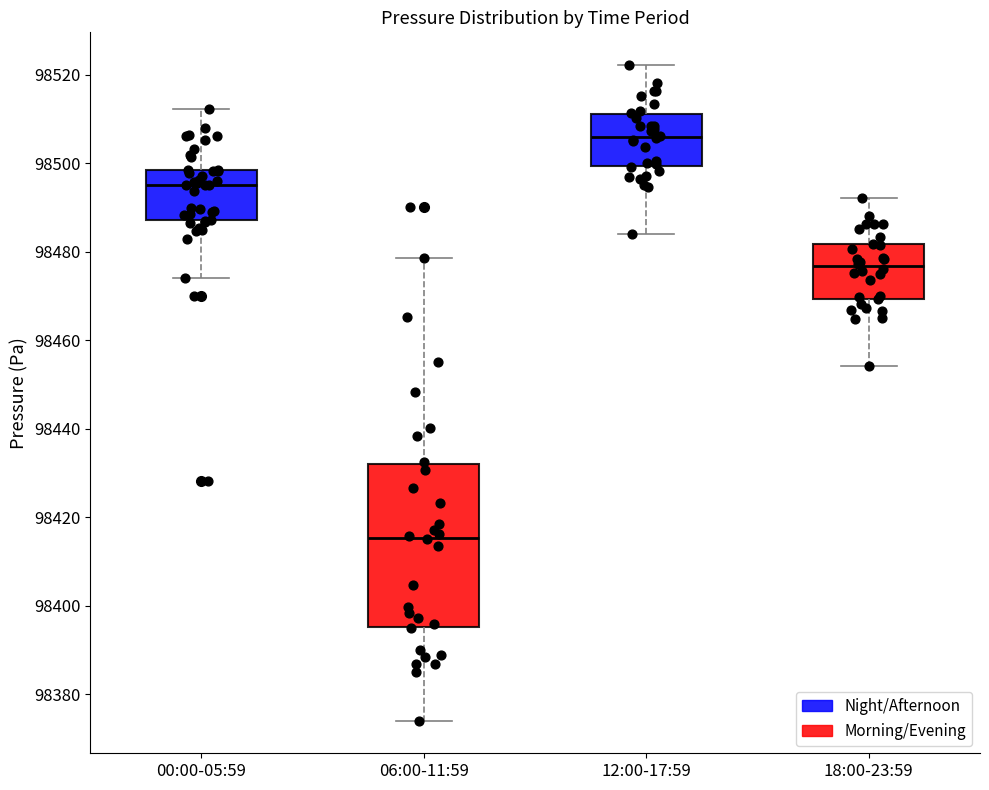

Reading left to right, transcribe this box plot: for each box, give where its median line is, the range the box spans, and where its two whiskers end, as read against the y-axis. The values are not printed on the chart, so give them approximately, as read against the axis.

00:00-05:59: median 98496, box 98488 to 98498, whiskers 98474 to 98512
06:00-11:59: median 98416, box 98396 to 98432, whiskers 98374 to 98478
12:00-17:59: median 98506, box 98500 to 98512, whiskers 98484 to 98522
18:00-23:59: median 98476, box 98470 to 98482, whiskers 98454 to 98492